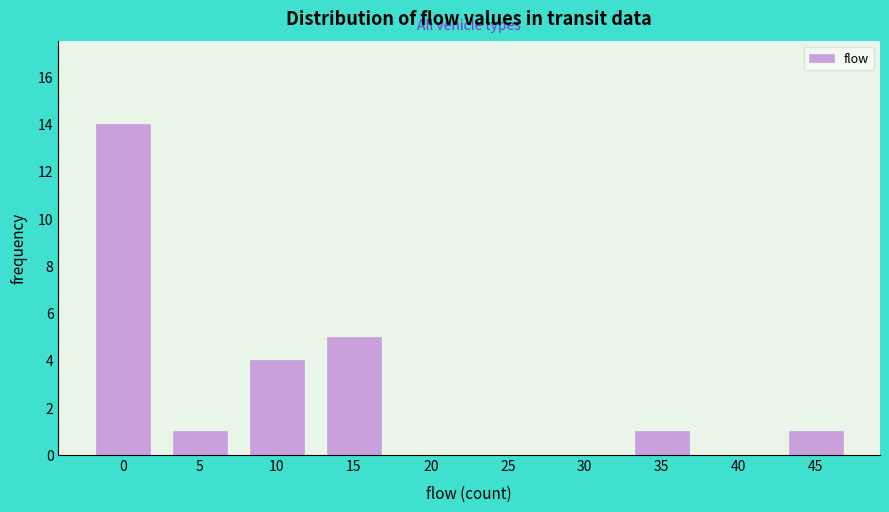

Reading right to left, list all the values displayed in this chart.

45=1	40=0	35=1	30=0	25=0	20=0	15=5	10=4	5=1	0=14